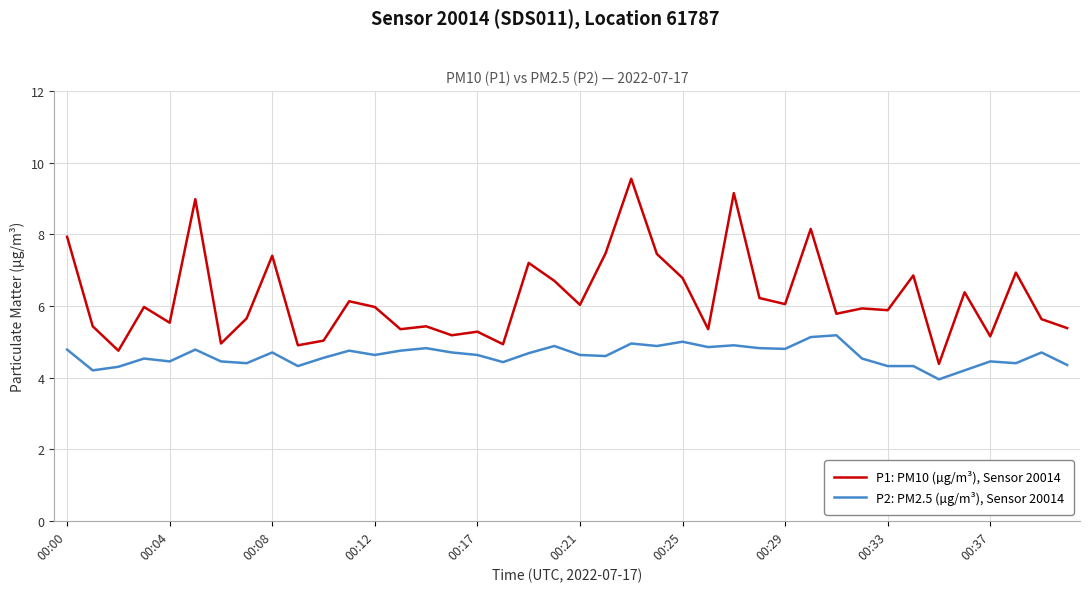

Which series has the largest total across all categories?

P1: PM10 (µg/m³), Sensor 20014